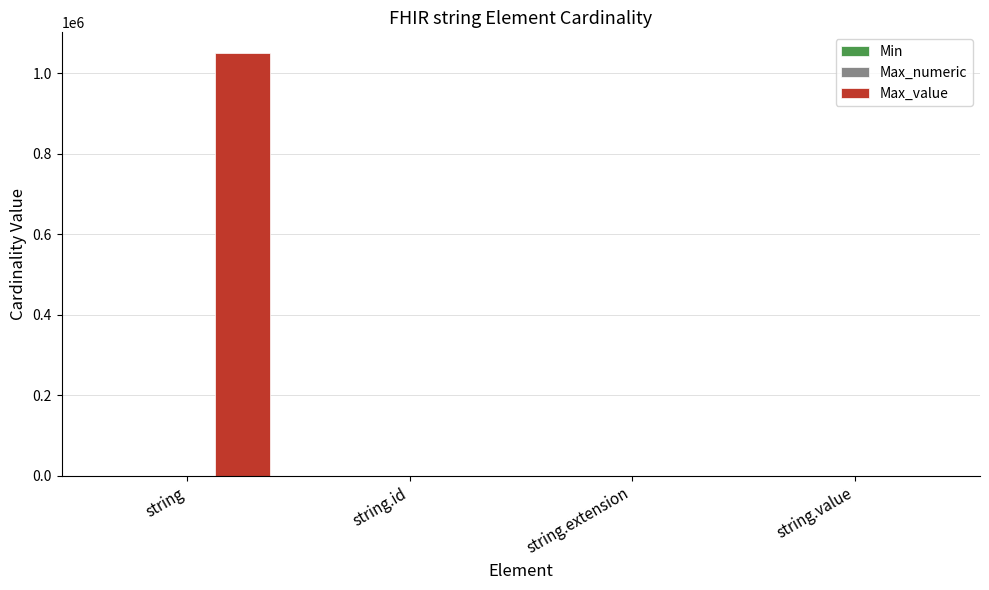

How many distinct data groups are displayed?

2